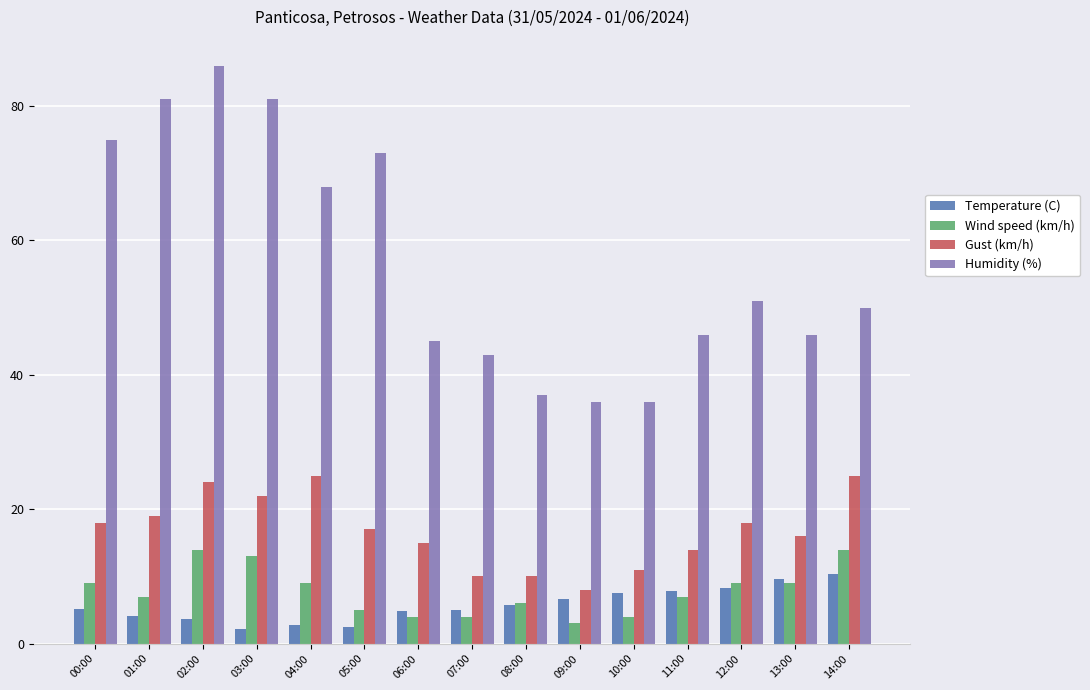

What value does the Temperature (C) series have at 01:00?

4.1